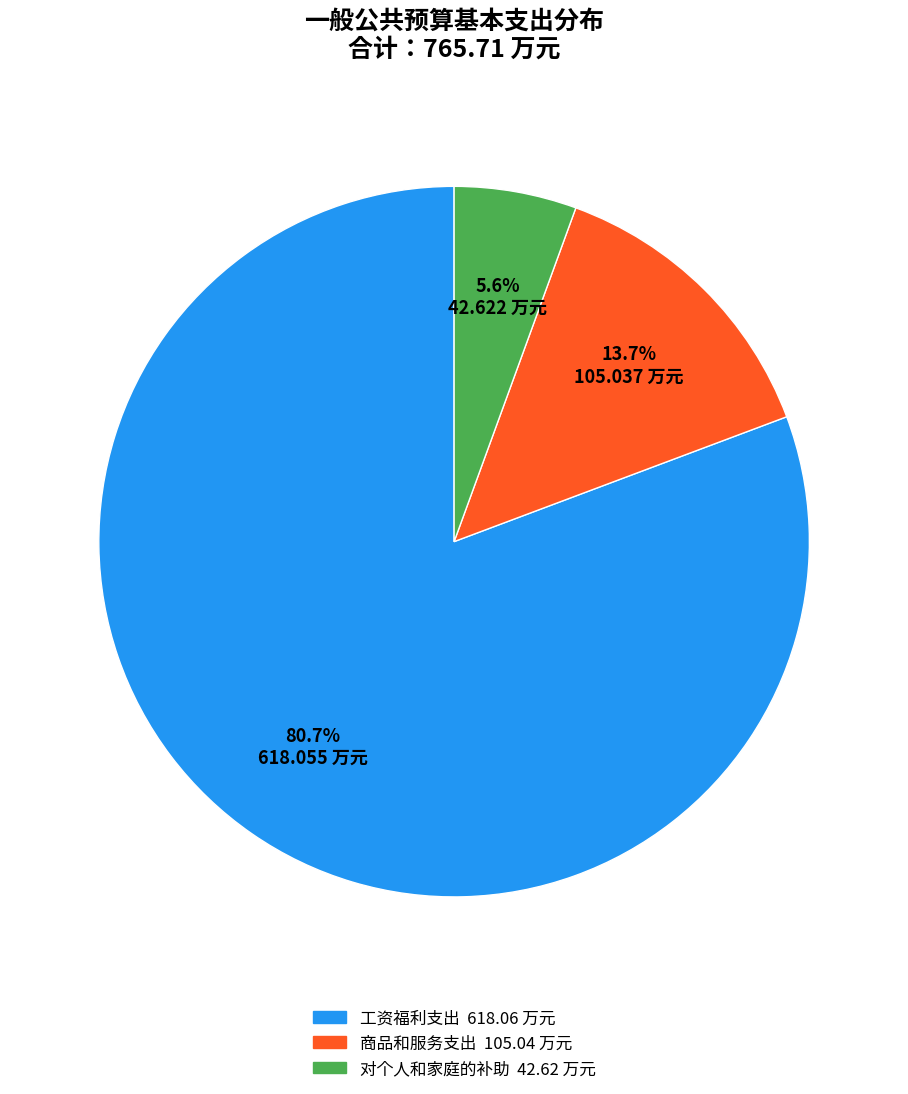

To the nearest percent, what portion does 工资福利支出 represent?

81%